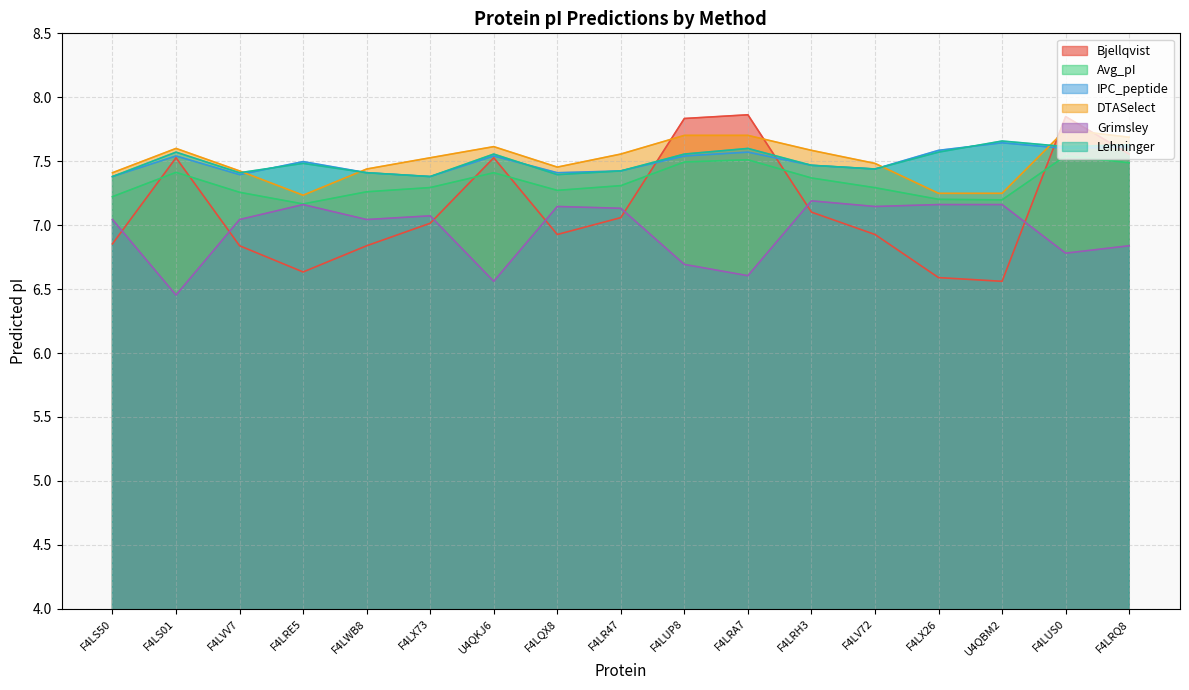

How many lines are shown in the chart?

6